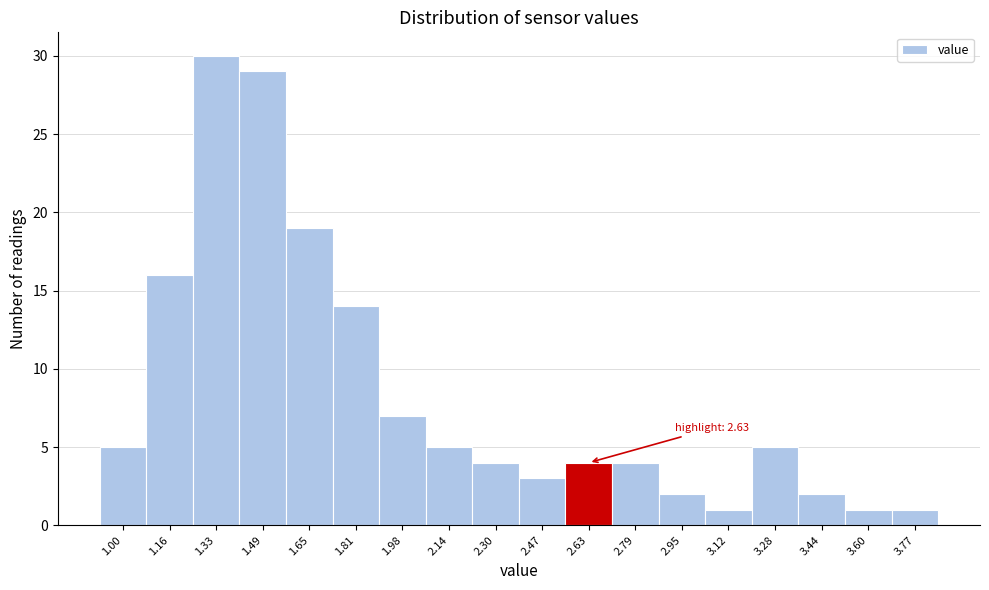

Reading left to right, extract all data points from this chart.

5	16	30	29	19	14	7	5	4	3	4	4	2	1	5	2	1	1